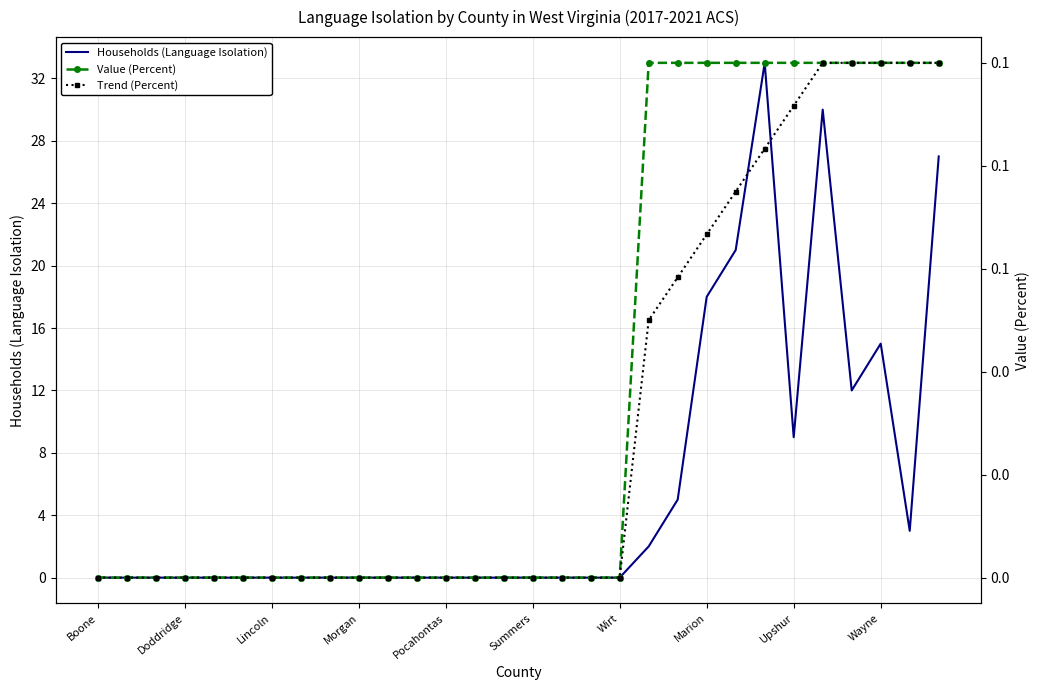

True or false: Value (Percent) and Trend (Percent) cross at least once.

False